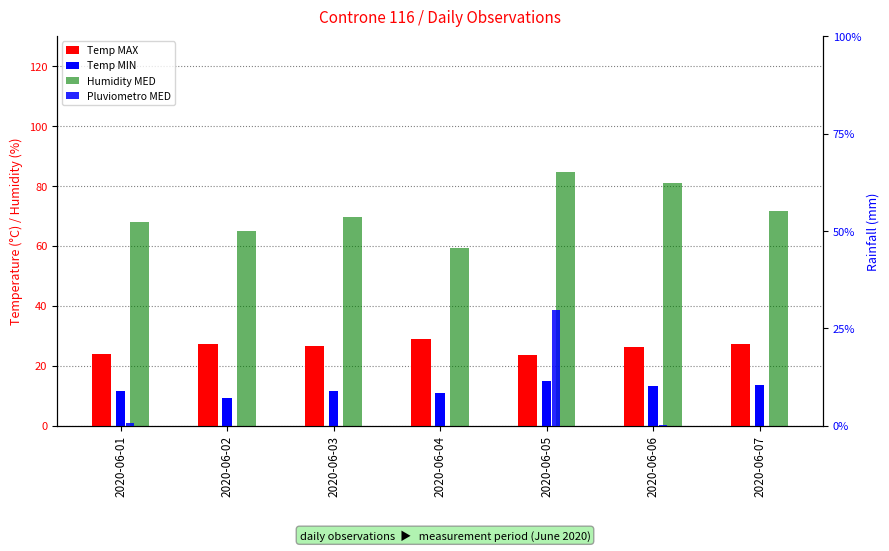

The value of Temp MIN at 2020-06-07 is 13.7. True or false?

True